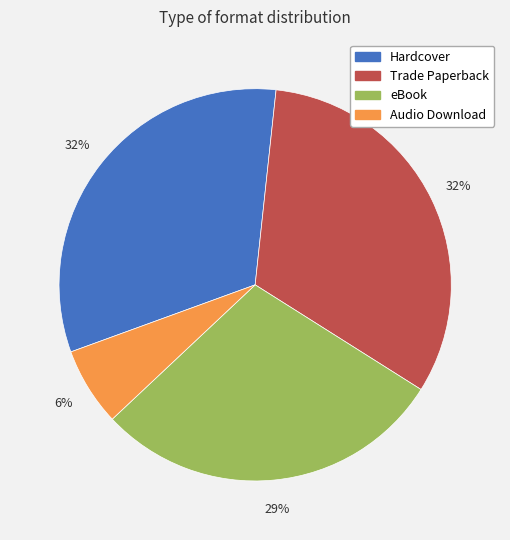

Combined, do Audio Download and Trade Paperback account for over 50%?

No